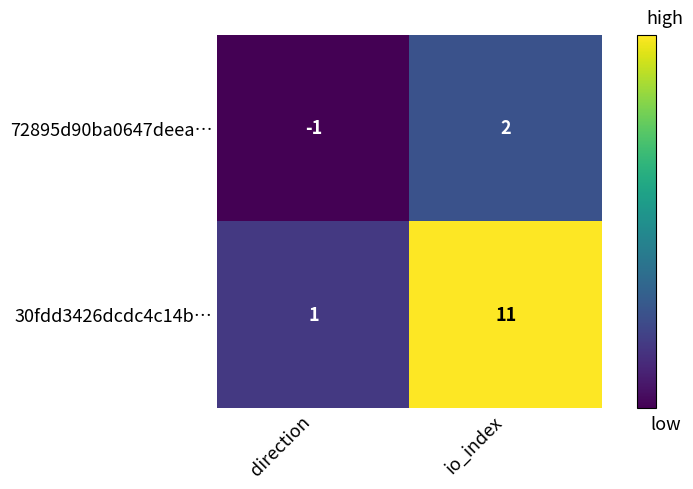

At which label is 30fdd3426dcdc4c14b… closest to 6?

direction